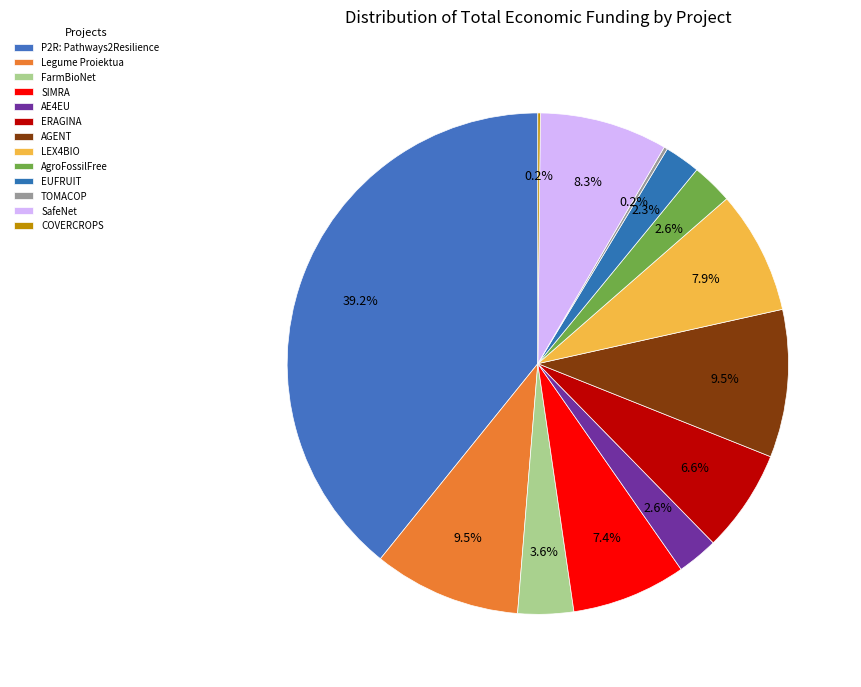

How many slices are in this pie chart?

13